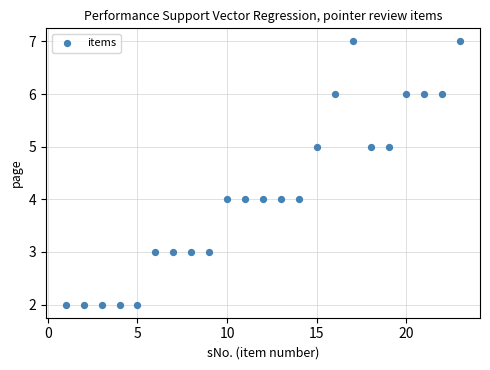

What is the range of Y values (max minus min)?

5